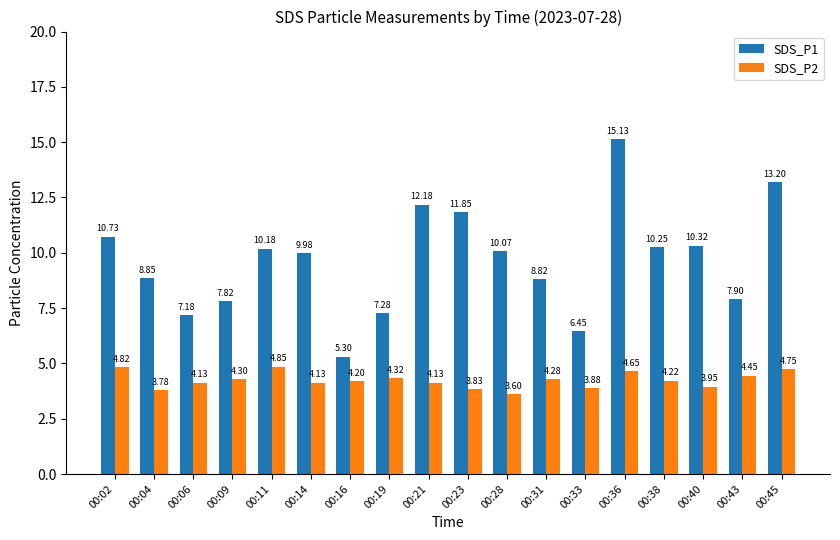

What is the difference between the SDS_P2 values at 00:36 and 00:43?

0.2